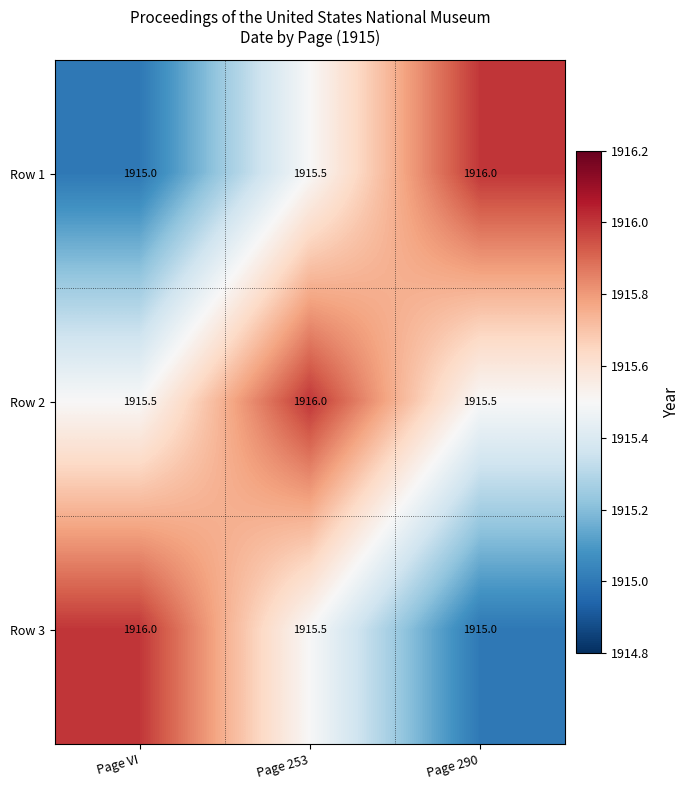

What is the spread (max minus min) of values at Page VI?

1.0